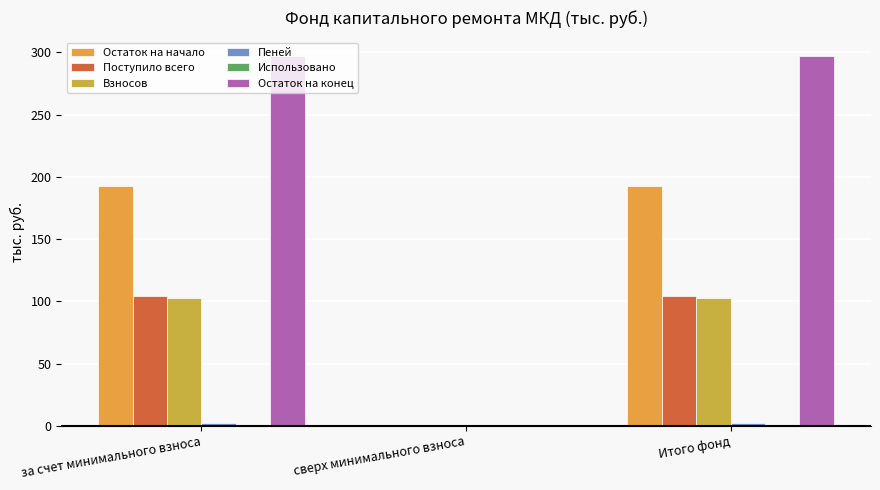

Are the bars horizontal?

No